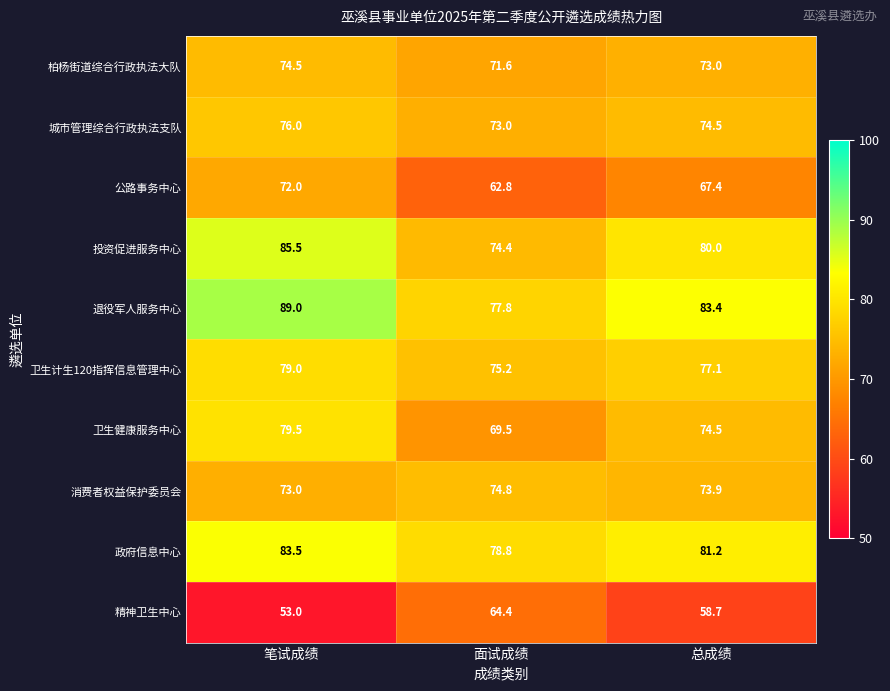

The value of 投资促进服务中心 at 笔试成绩 is 85.5. True or false?

True